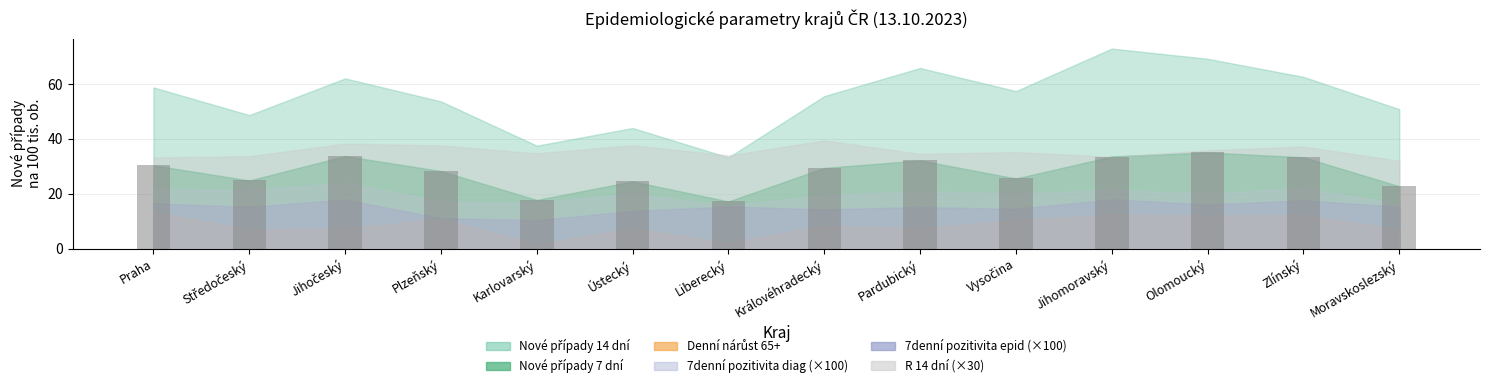

What is the label of the 7th bar from the left?

Liberecký